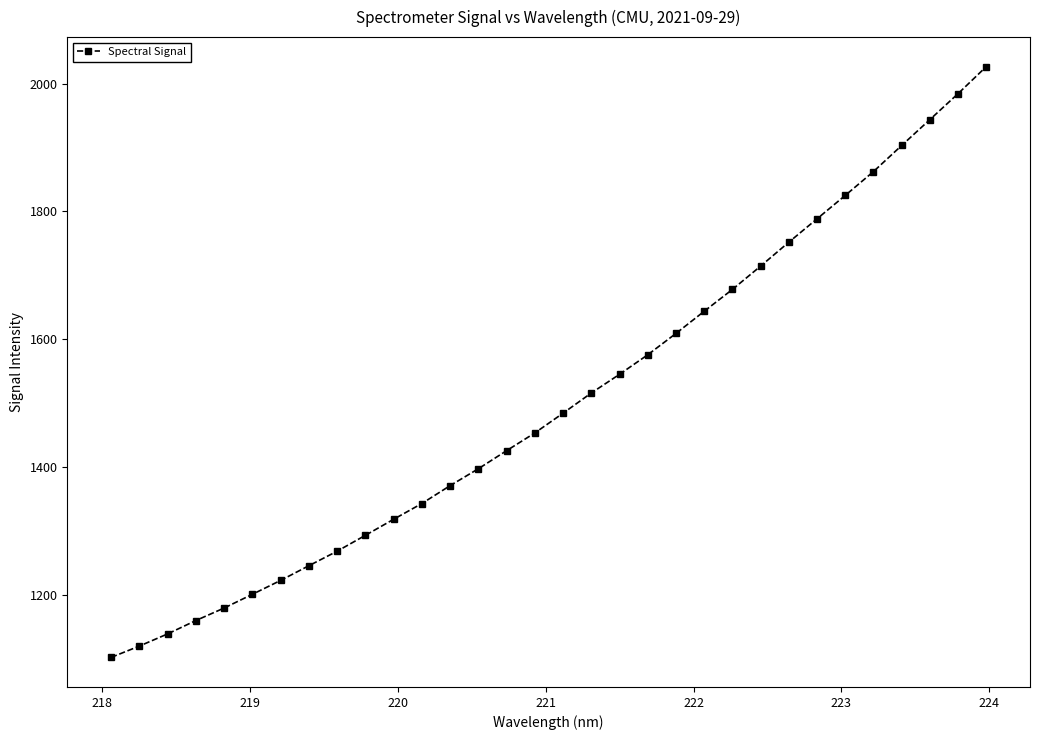

What is the value of the 7th point from the left?

1222.2